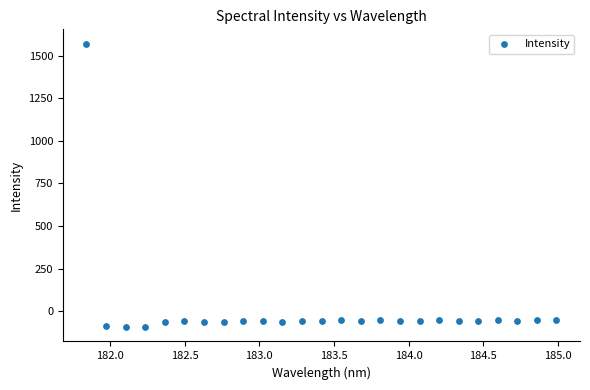

What is the range of Y values (max minus min)?

1664.9